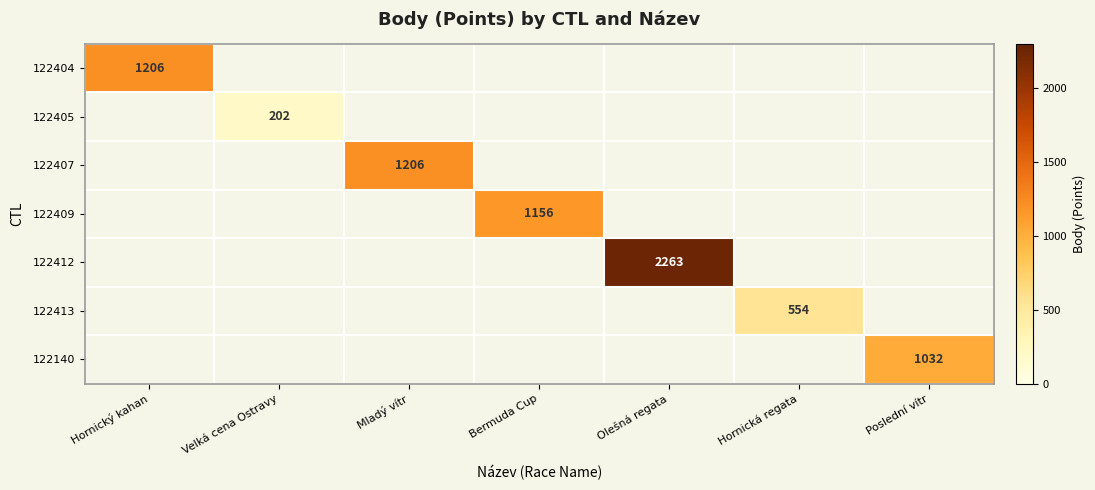

The value of 122412 at Olešná regata is 1170. True or false?

False